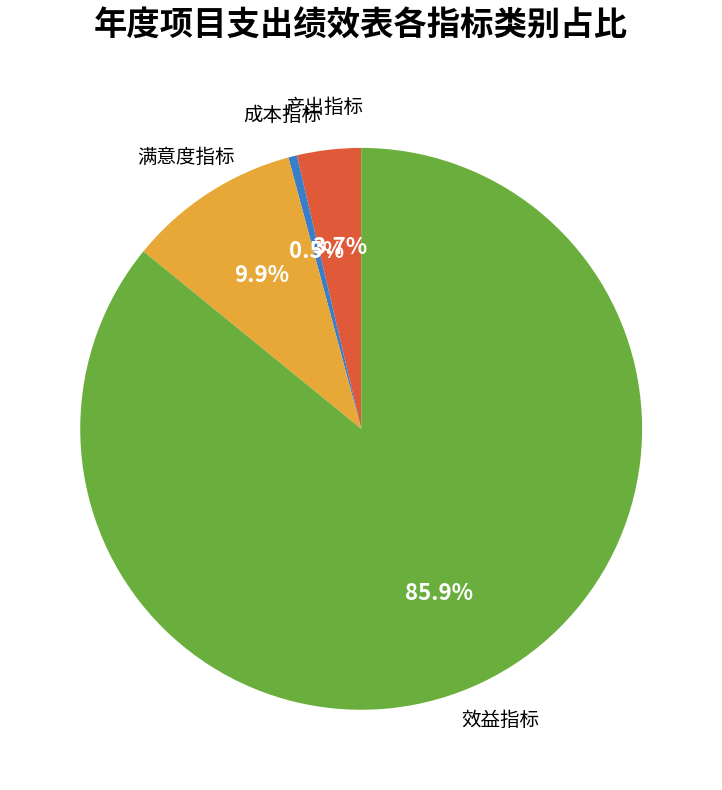

Approximately how many times larger is the value at 满意度指标 compared to 产出指标?

2.7